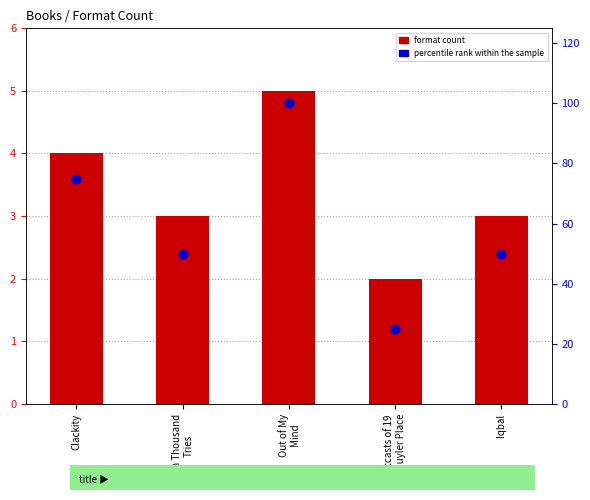

Which series reaches the minimum Y coordinate?

format count